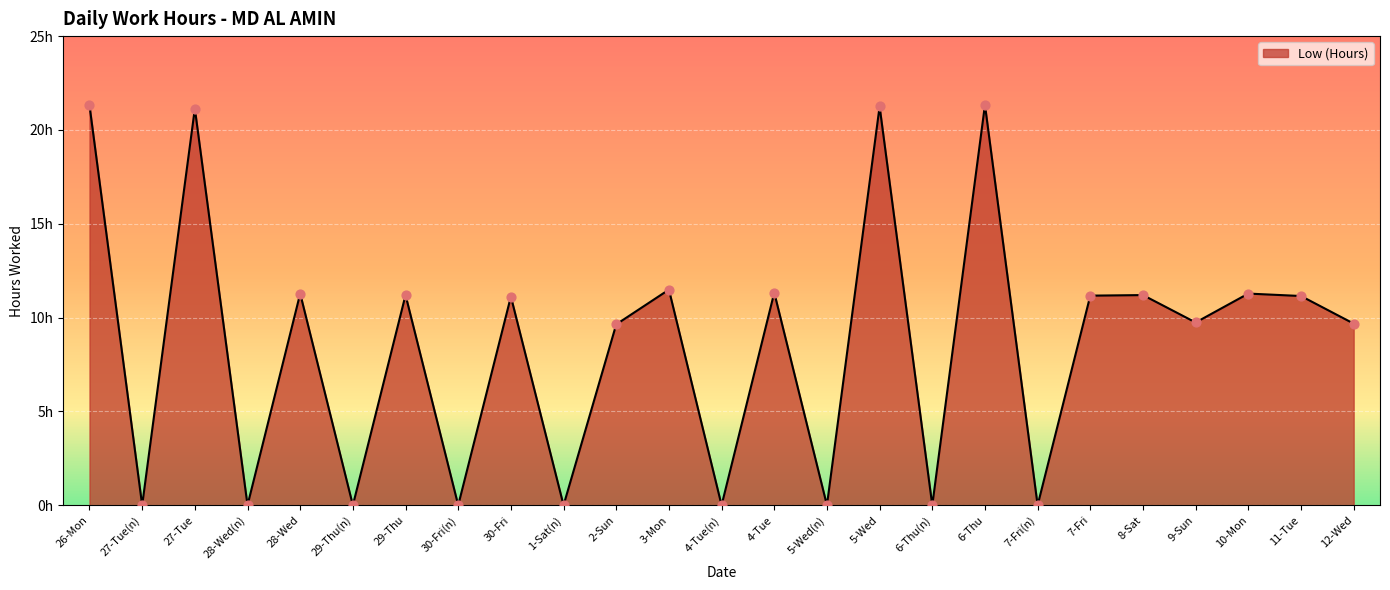

Which has a higher value, 7-Fri or 8-Sat?

8-Sat